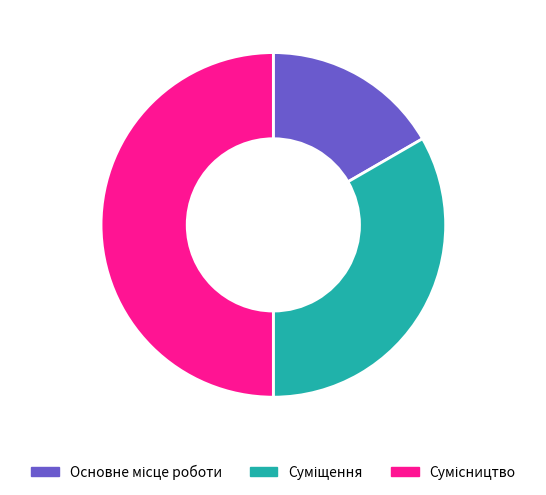

Which has a higher value, Основне місце роботи or Суміщення?

Суміщення